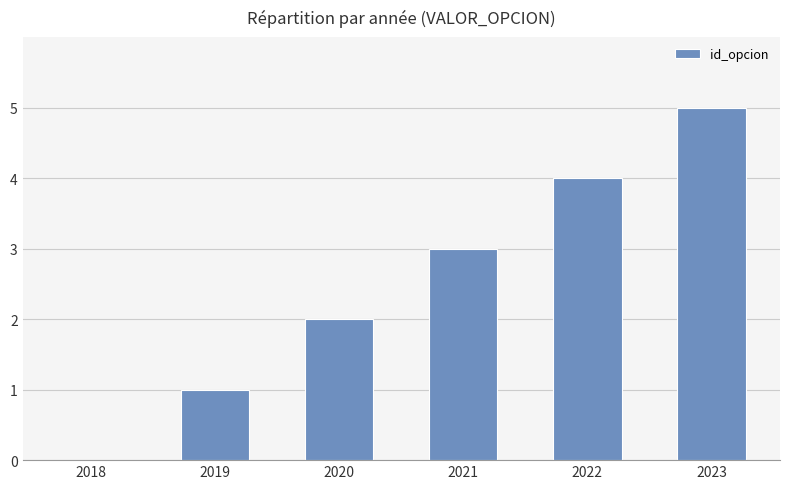

What is the sum of all values?

15